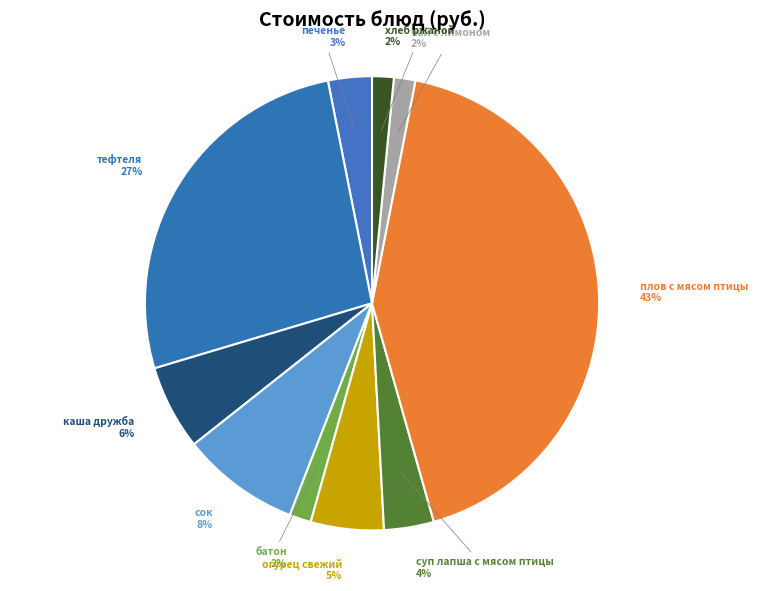

Is каша дружба the majority of the pie?

No